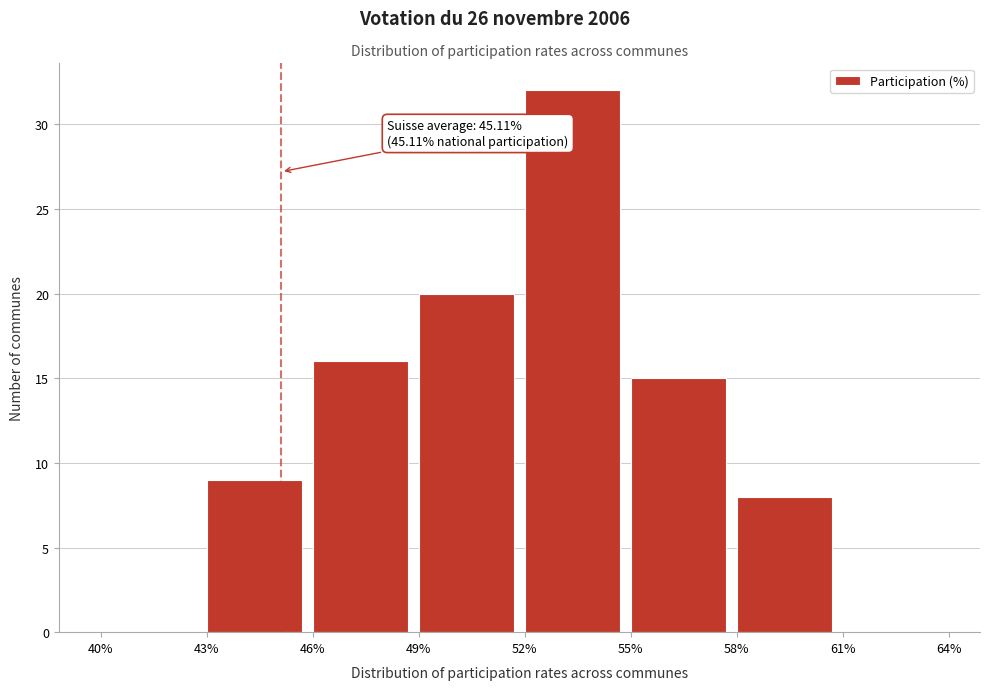

Which range on the x-axis has the tallest bar?

52% to 55%